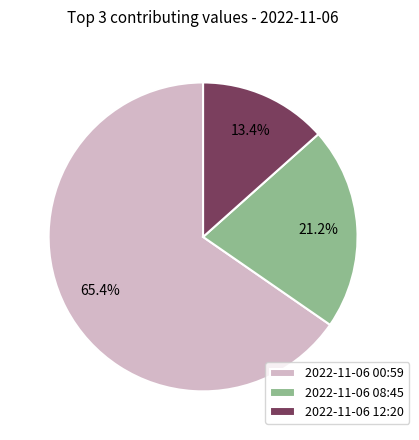

Which category accounts for the majority?

2022-11-06 00:59